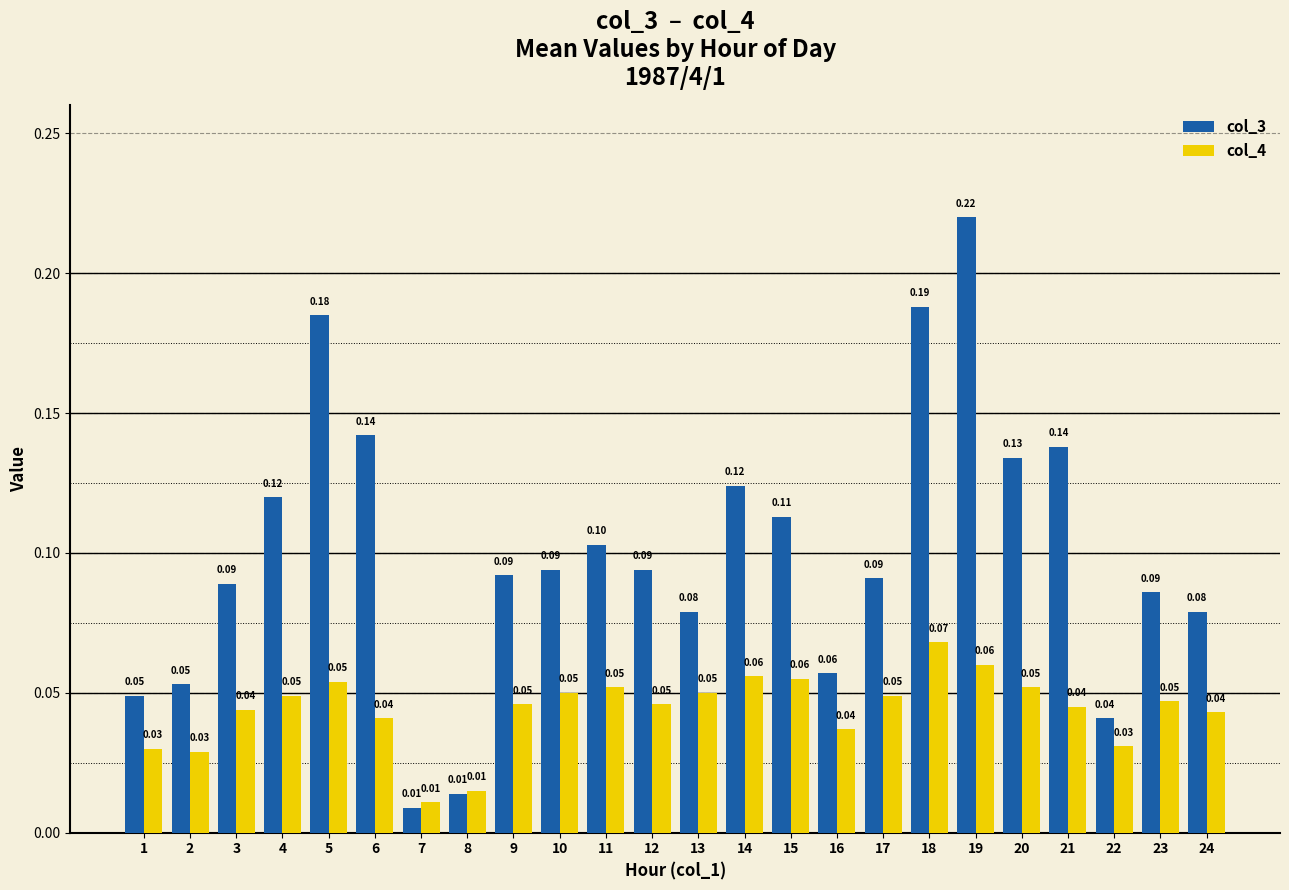

List the series in order of their overall mean, lowest first.

col_4, col_3